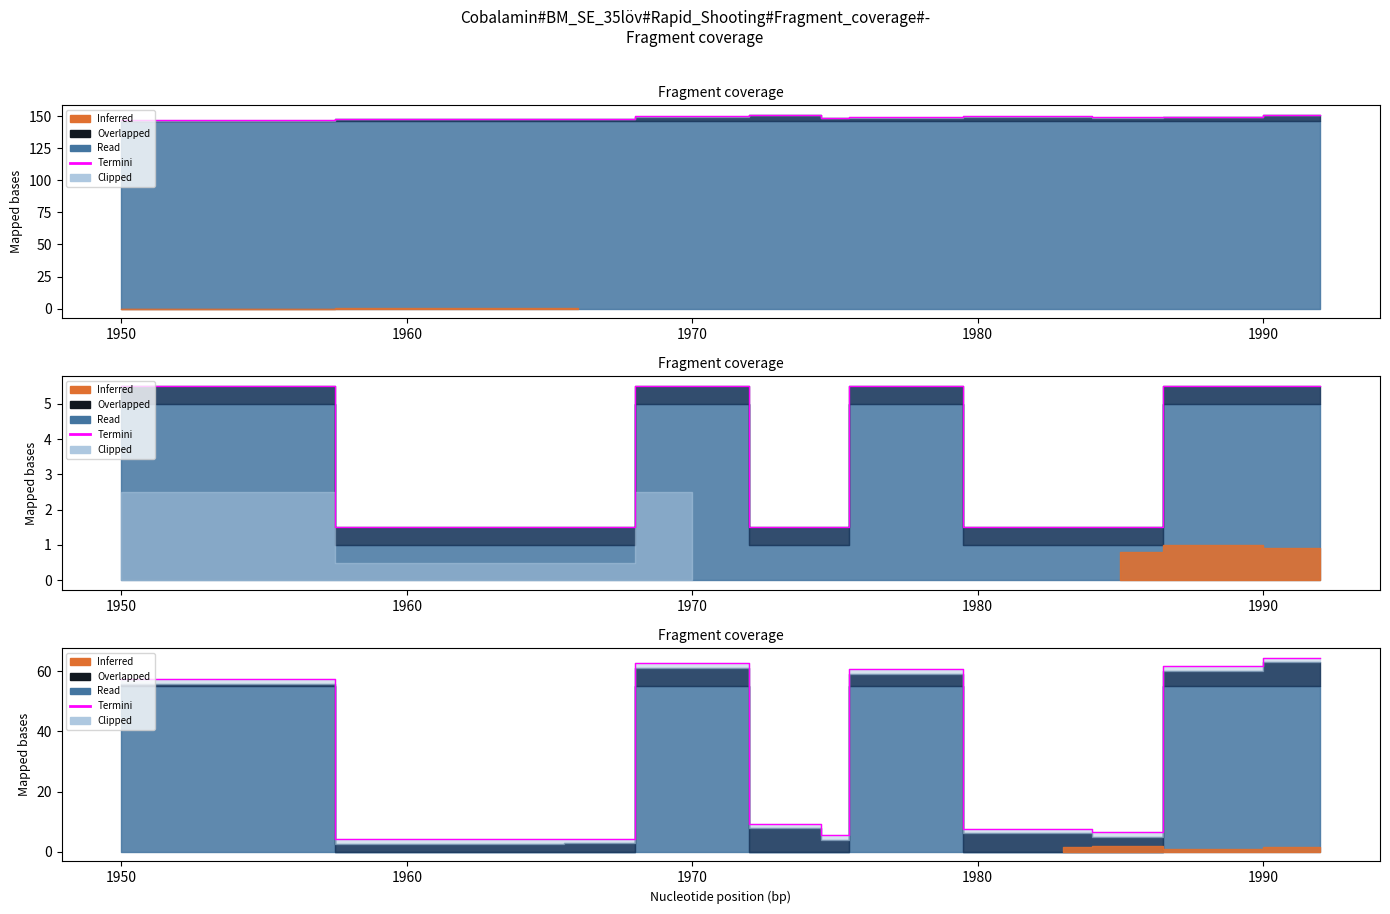

Is it true that the value at 1960 is 0.9?

False